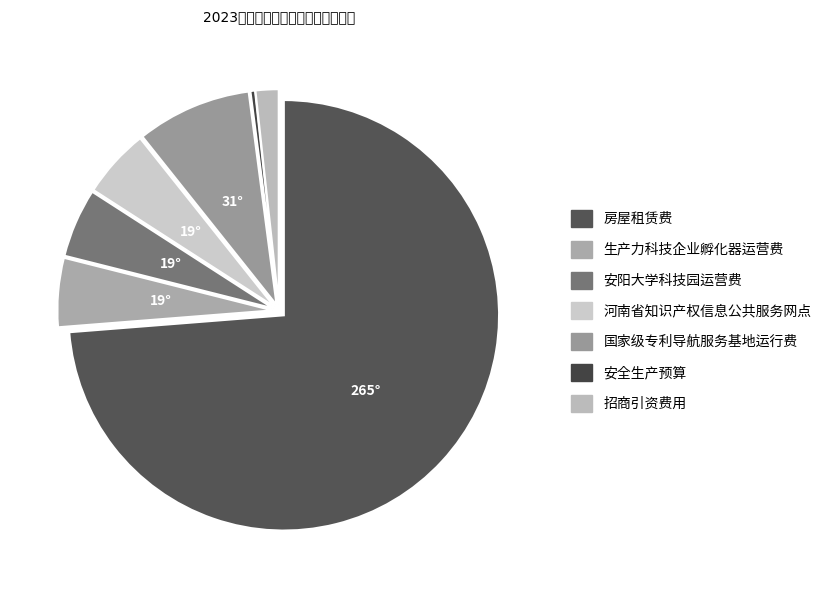

What is the smallest slice in the pie chart?

安全生产预算